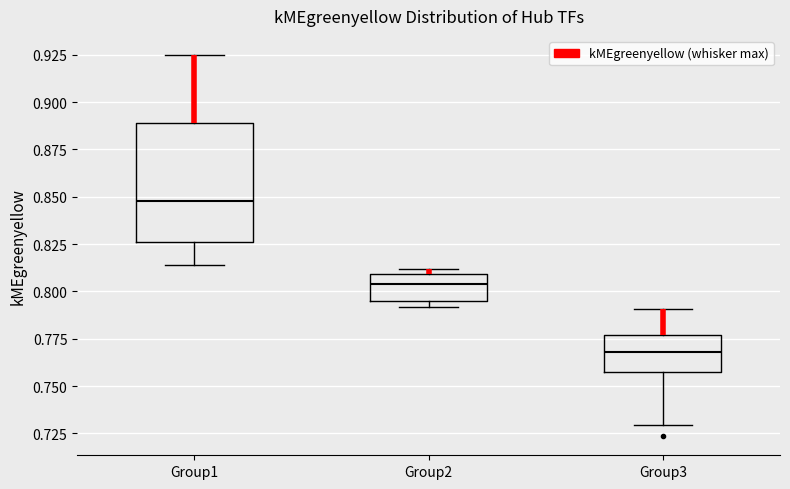

Reading left to right, transcribe this box plot: for each box, give where its median line is, the range the box spans, and where its two whiskers end, as read against the y-axis. The values are not printed on the chart, so give them approximately, as read against the axis.

Group1: median 0.850, box 0.825 to 0.890, whiskers 0.815 to 0.925
Group2: median 0.805, box 0.795 to 0.810, whiskers 0.790 to 0.810 (just above the box's upper edge)
Group3: median 0.770, box 0.755 to 0.775, whiskers 0.730 to 0.790